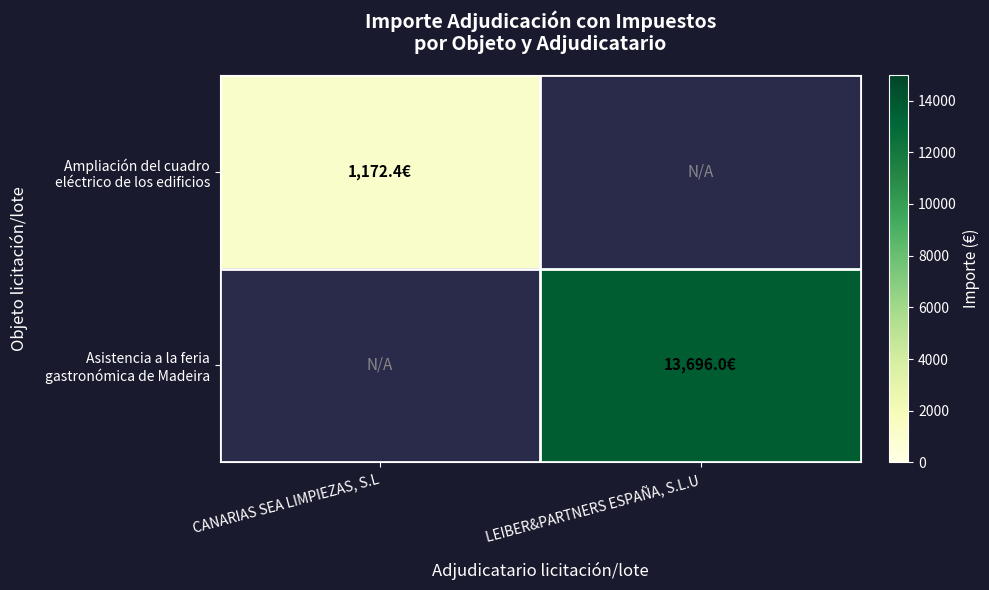

How many distinct data groups are displayed?

2